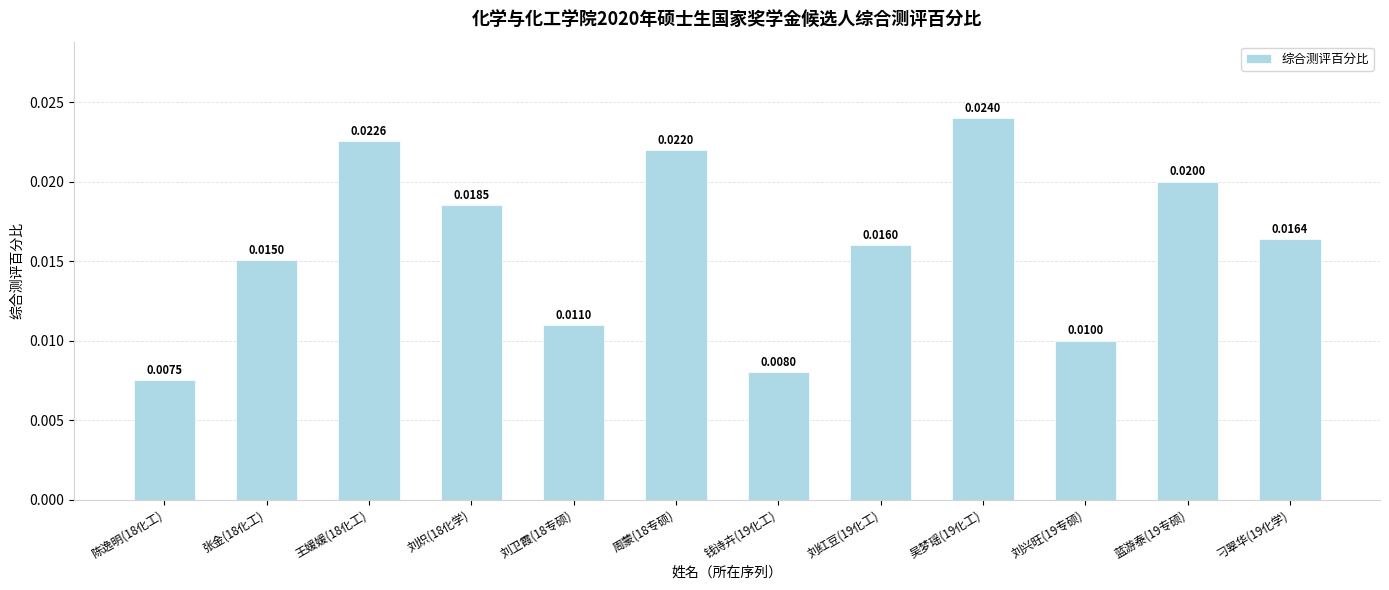

Rank the categories by value from highest to lowest.

吴梦瑶(19化工), 王媛媛(18化工), 周蒙(18专硕), 蓝游泰(19专硕), 刘炽(18化学), 刁翠华(19化学), 刘红豆(19化工), 张金(18化工), 刘卫霞(18专硕), 刘兴旺(19专硕), 钱诗卉(19化工), 陈逸明(18化工)